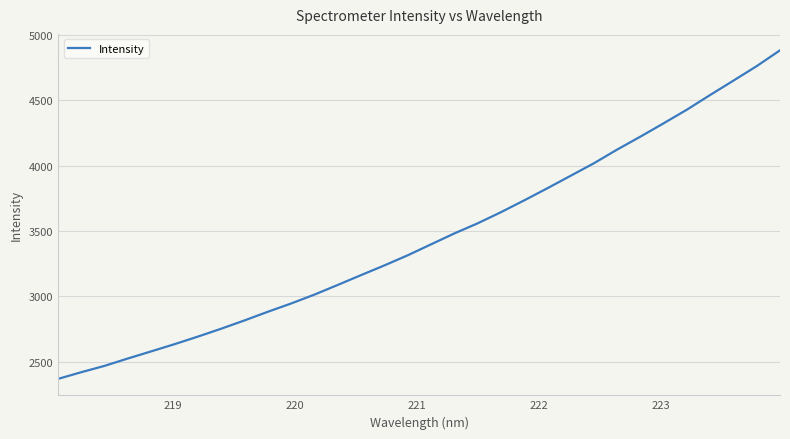

What is the minimum value shown in the chart?

2369.5